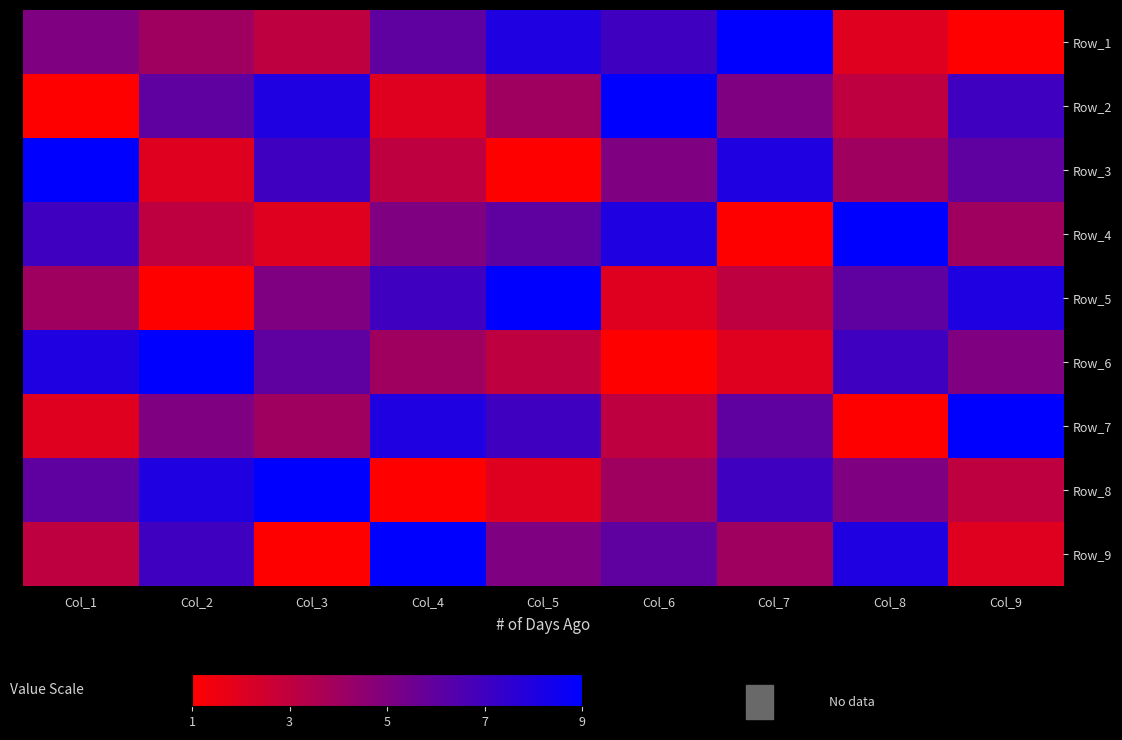

What is the spread (max minus min) of values at Col_1?

8